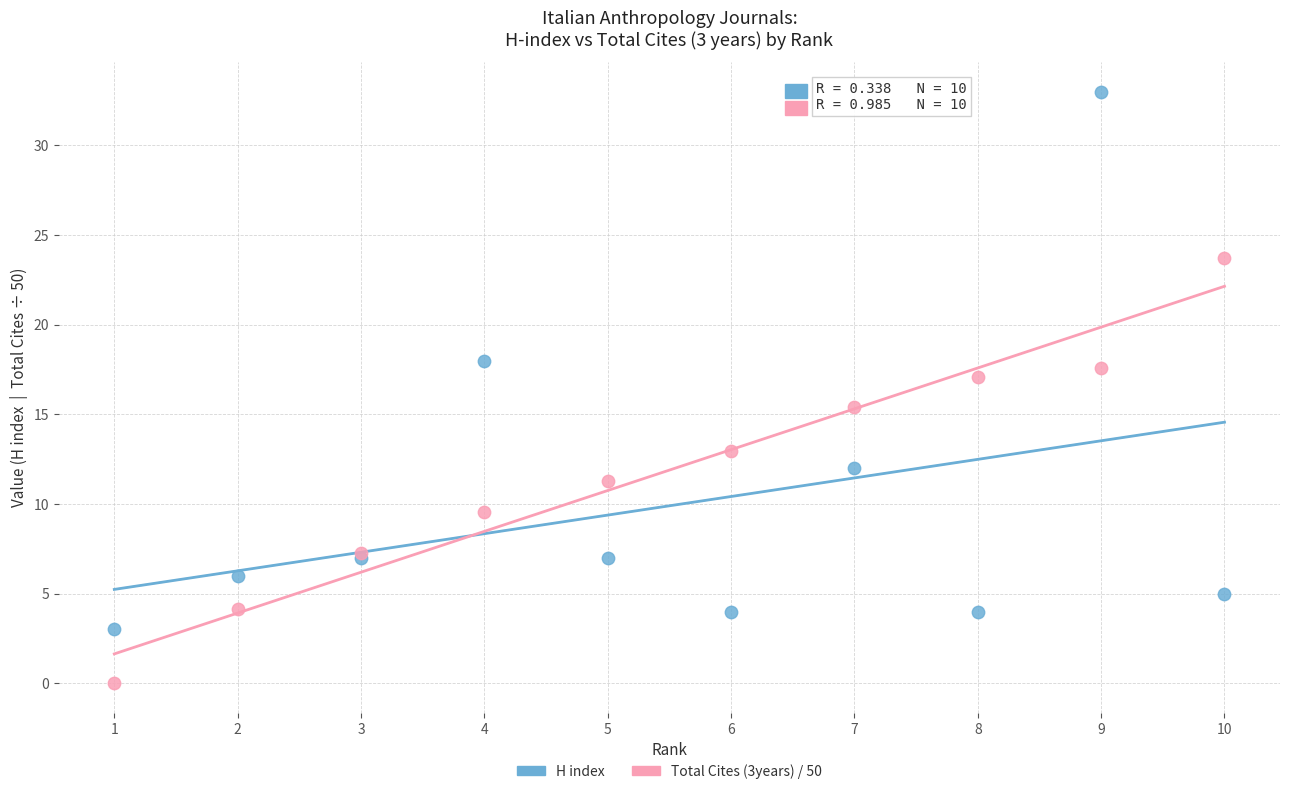

Which series reaches the minimum Y coordinate?

Total Cites (3years) / 50